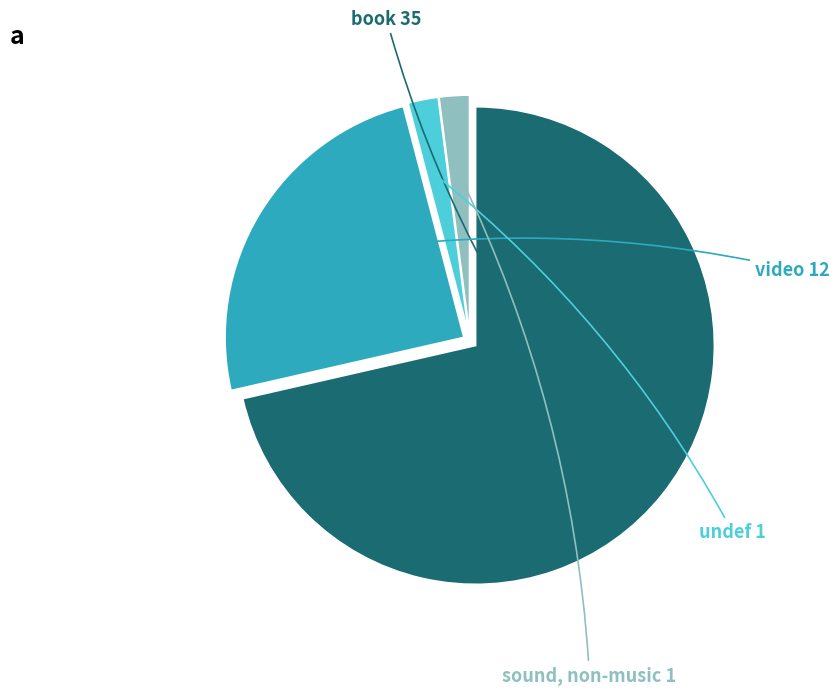

Is there a majority slice in this chart?

Yes